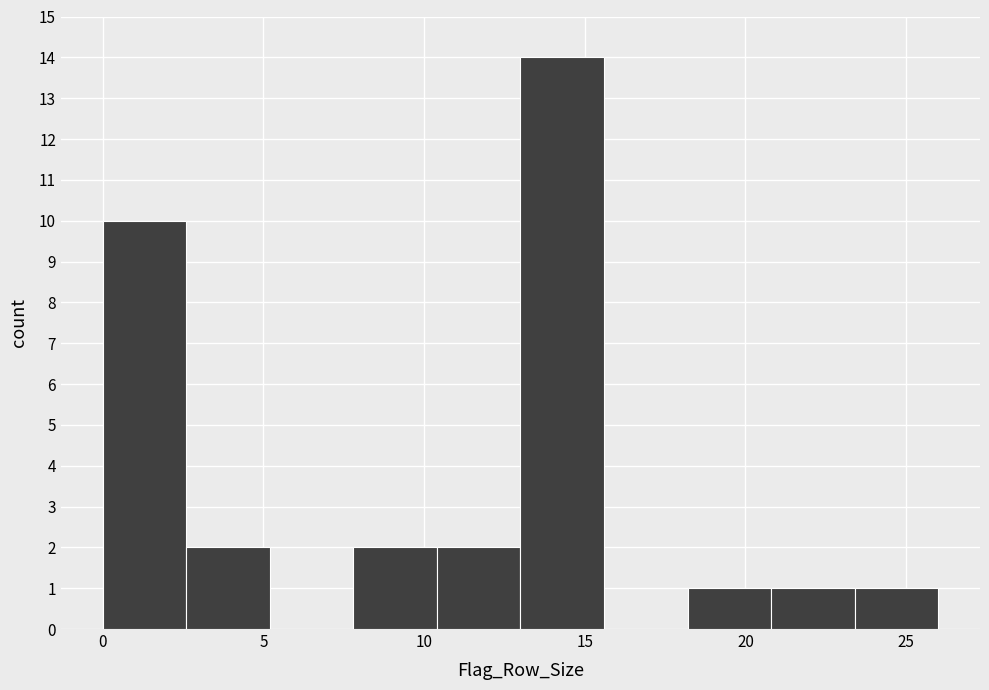

Which range on the x-axis has the tallest bar?

13.0 to 15.6